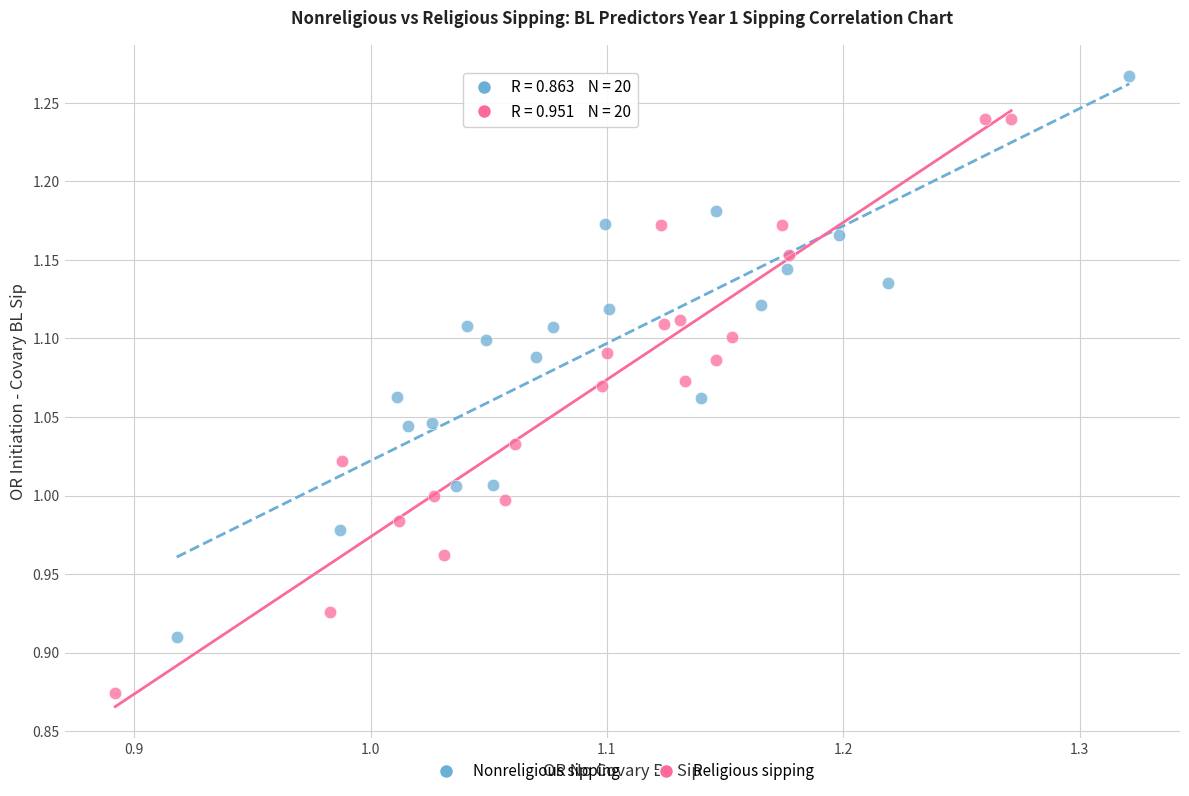

Which series reaches the maximum Y coordinate?

Nonreligious sipping